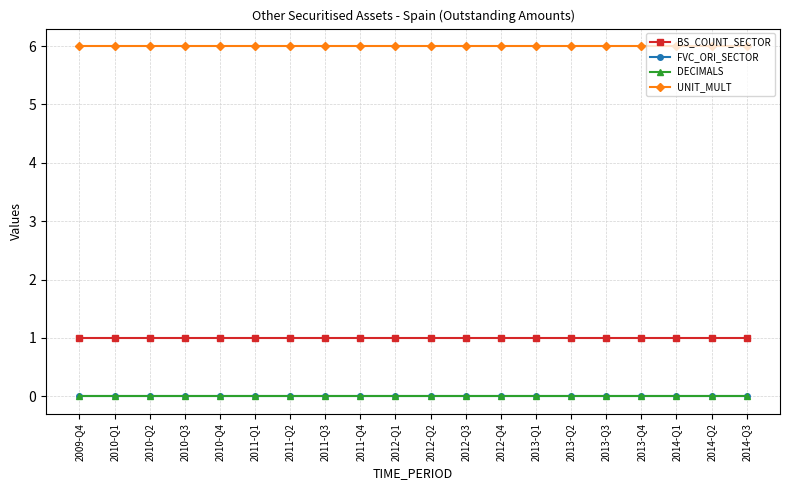

Which series has the largest total across all categories?

UNIT_MULT